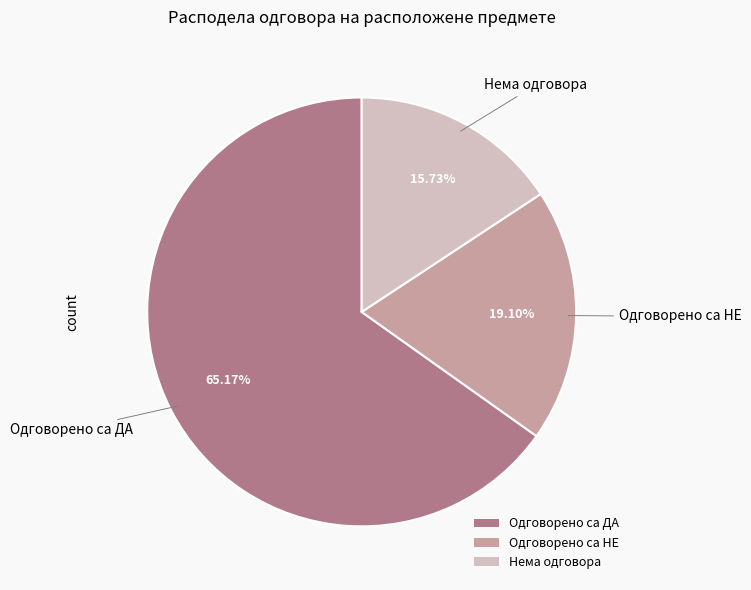

What is the smallest slice in the pie chart?

Нема одговора